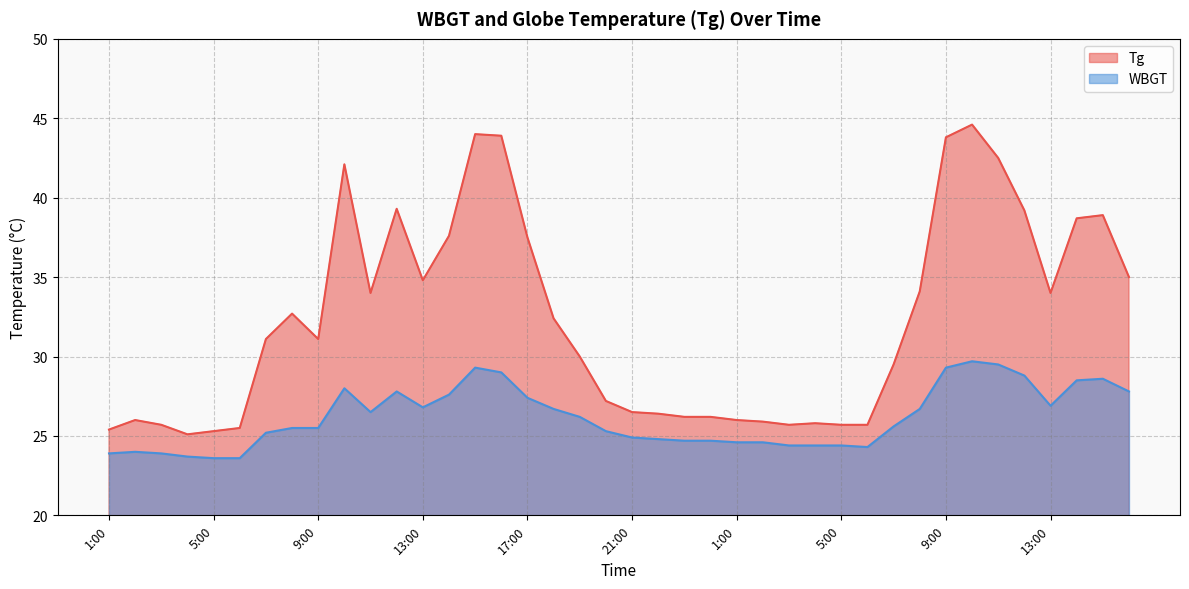

What is the maximum value shown in the chart?

44.6